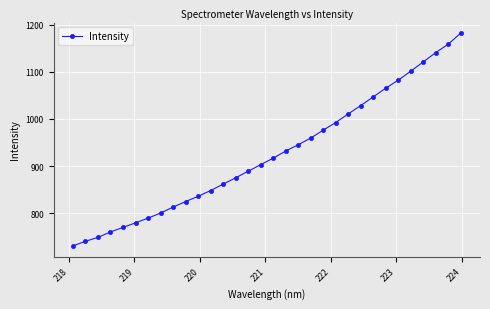

What is the maximum value shown in the chart?

1181.8